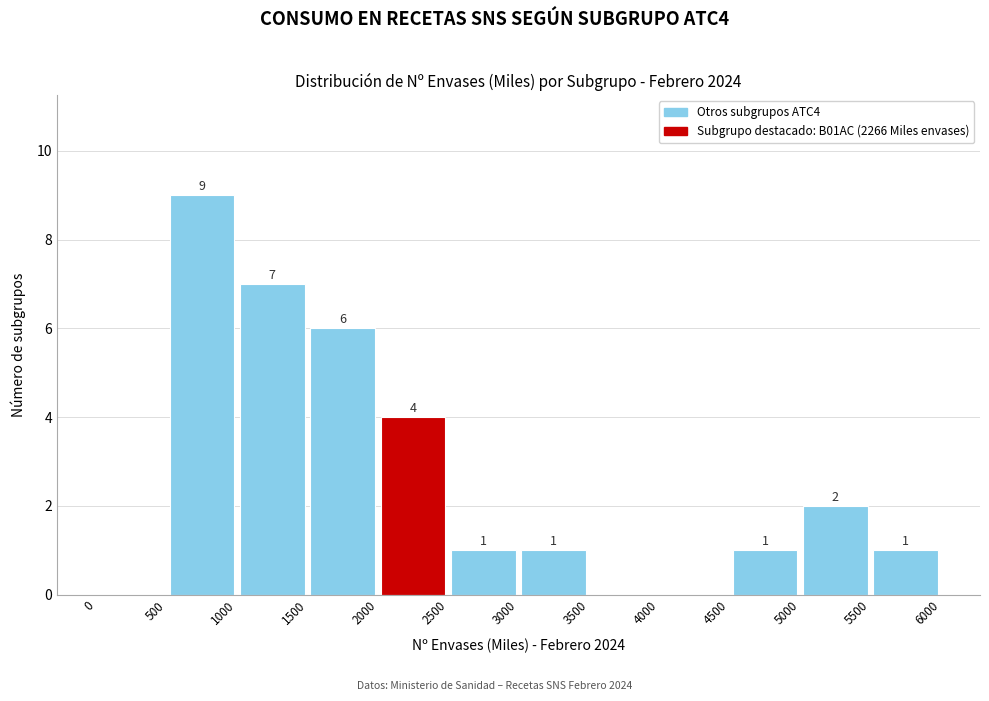

Over which range of the x-axis is the bar tallest?

500 to 1000